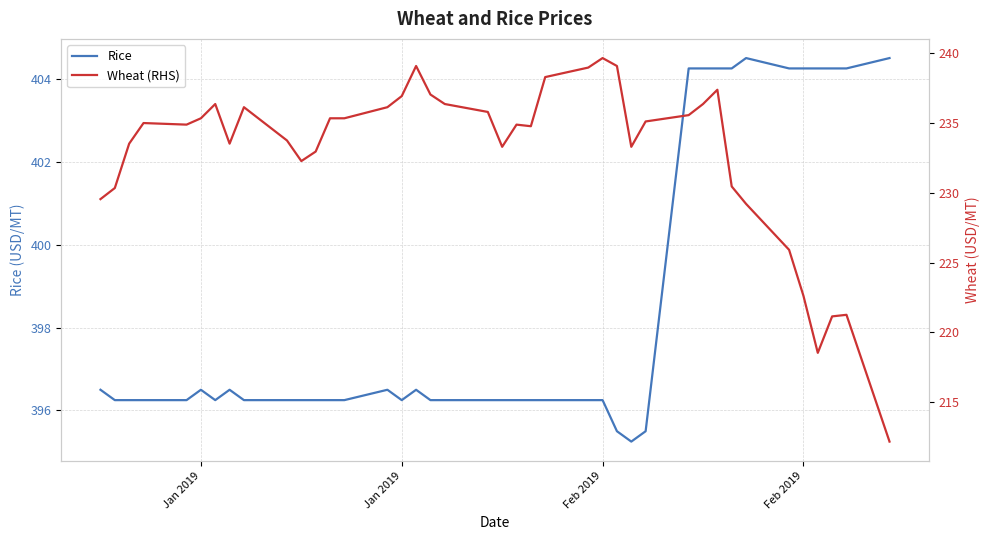

Is it true that Wheat (RHS) equals 101.5 at Jan 2019?

False